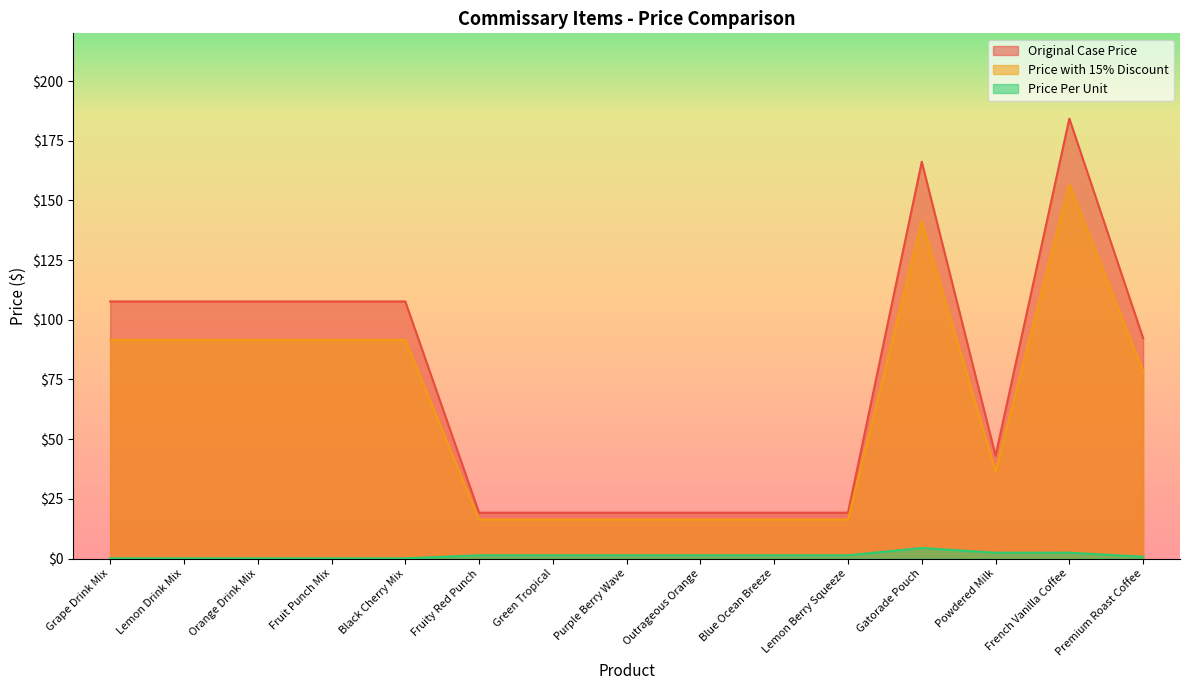

What is the total value across all series at Lemon Berry Squeeze?

36.9